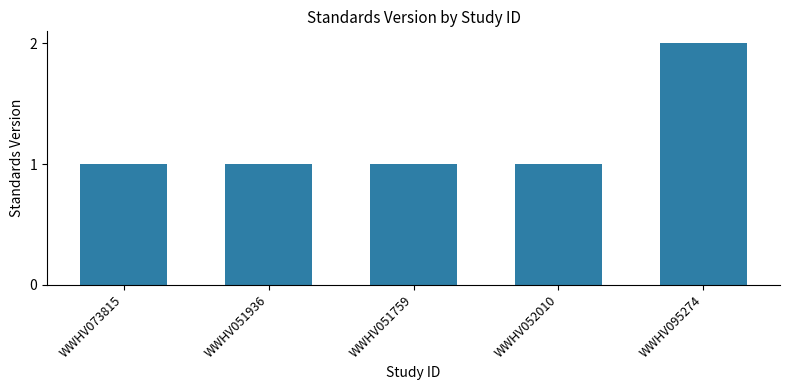

Reading left to right, what are all the values shown in this chart?

1	1	1	1	2